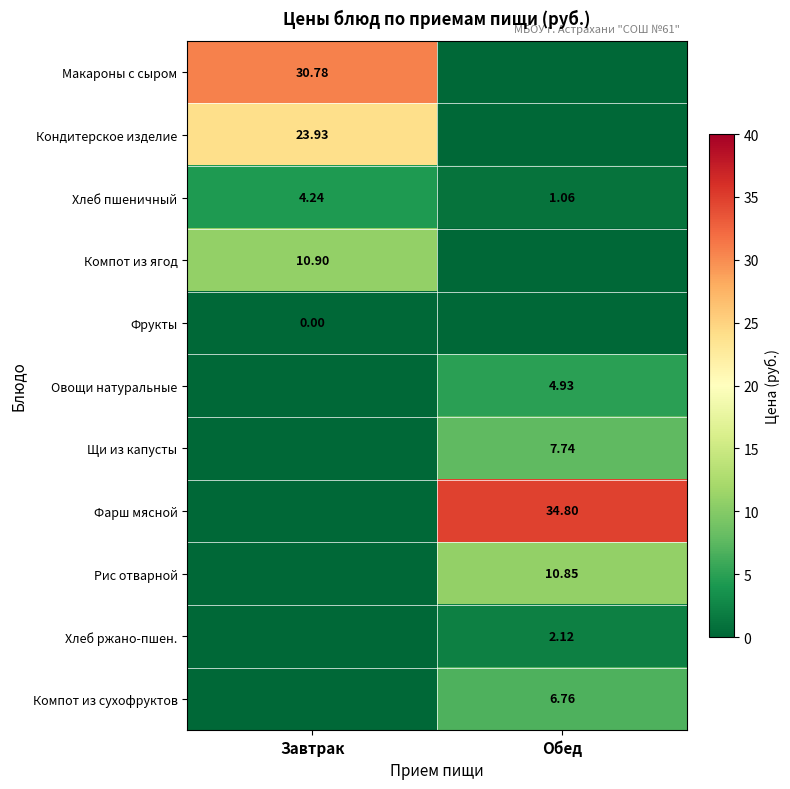

At which label is Хлеб пшеничный closest to 2?

Обед